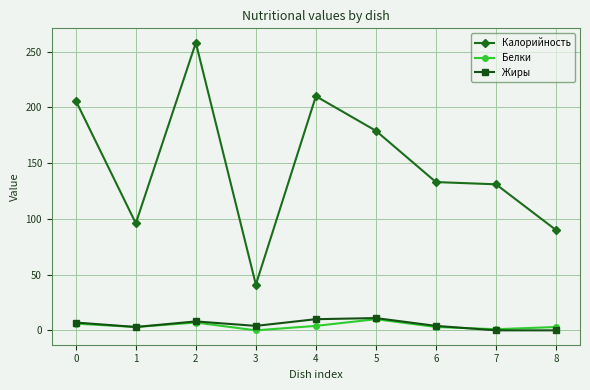

What is the maximum value for Белки?

10